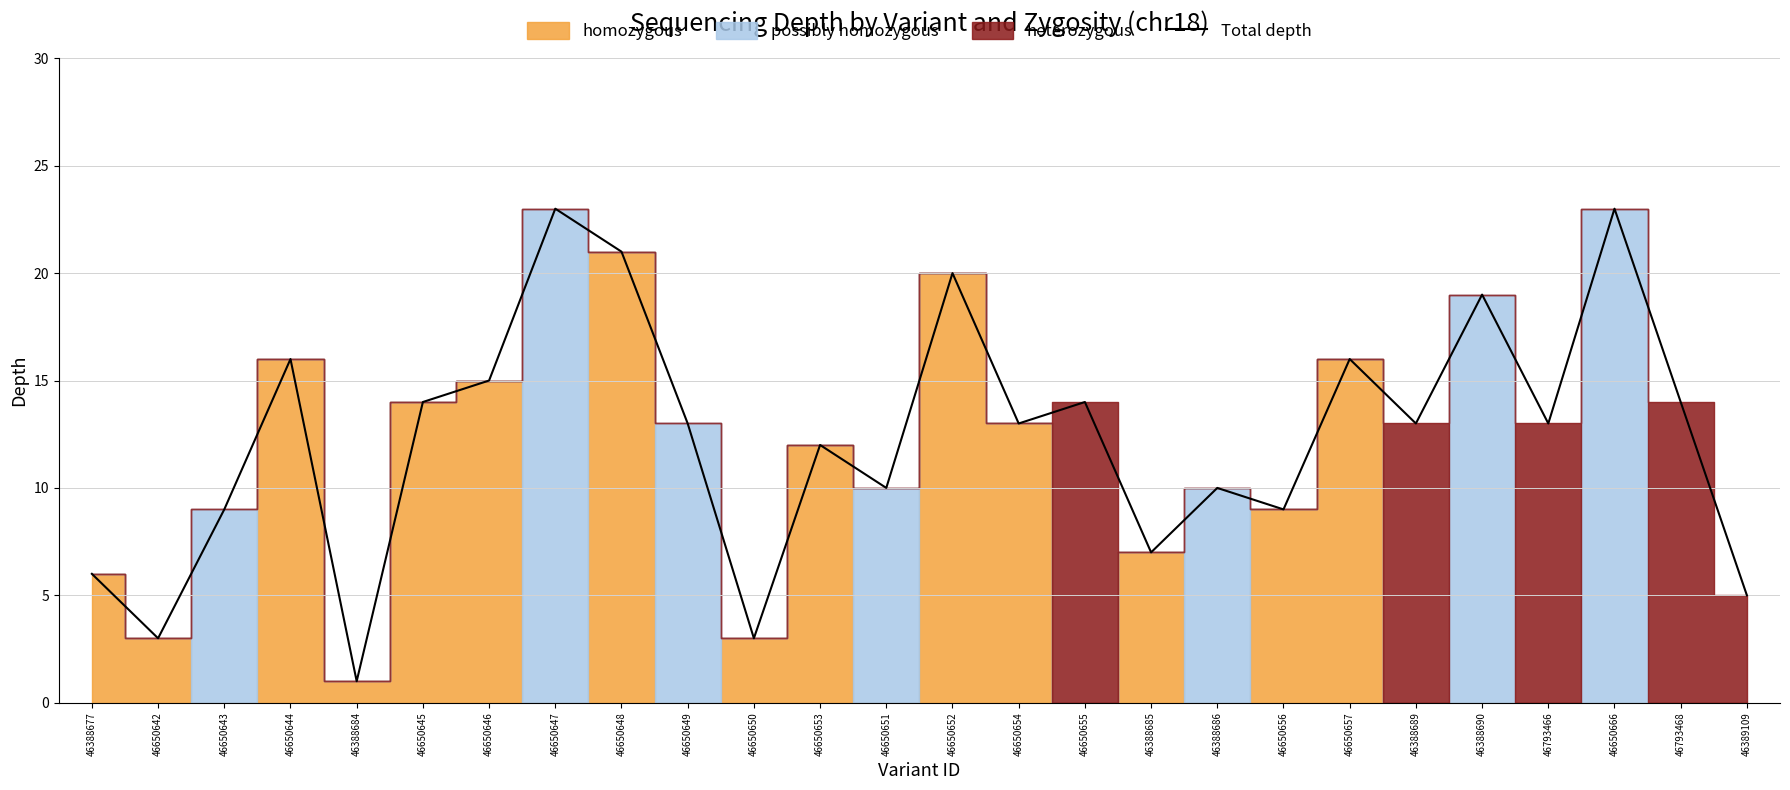

What is the change in value from 46650643 to 46650654?

+4